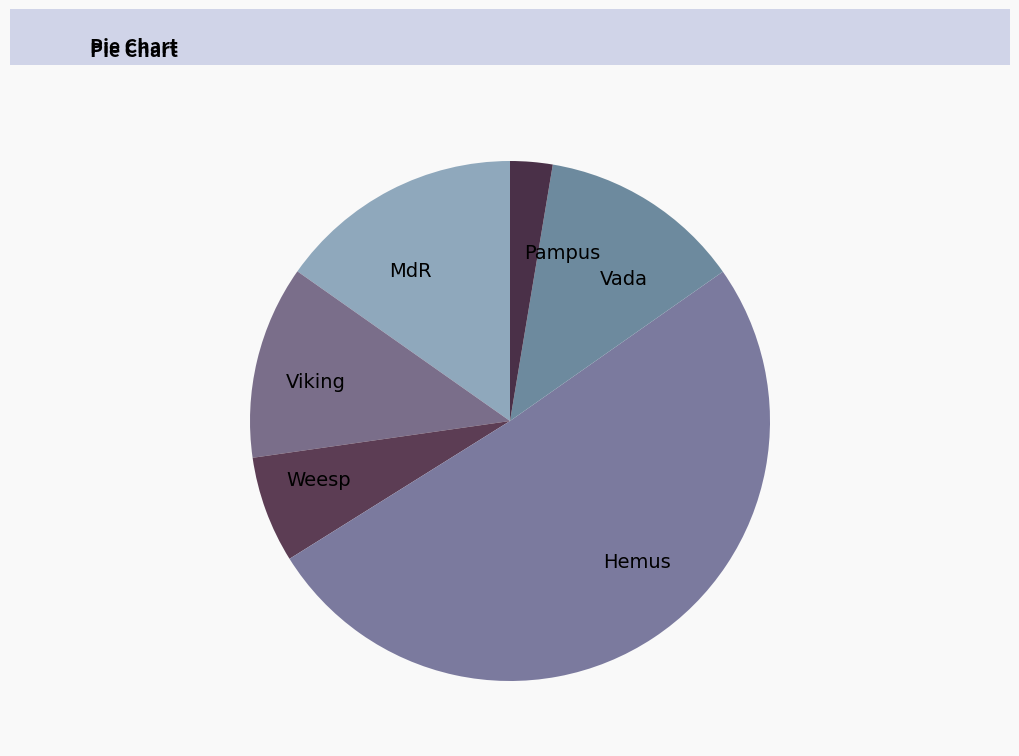

How many segments does this pie chart have?

6